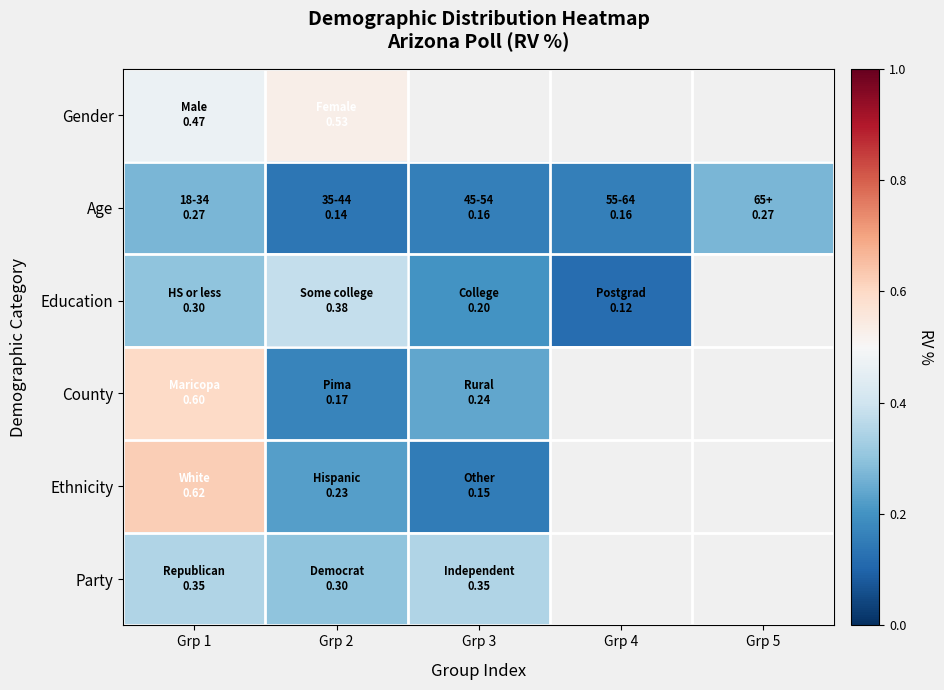

List the series in order of their peak value, highest first.

Ethnicity, County, Gender, Education, Party, Age